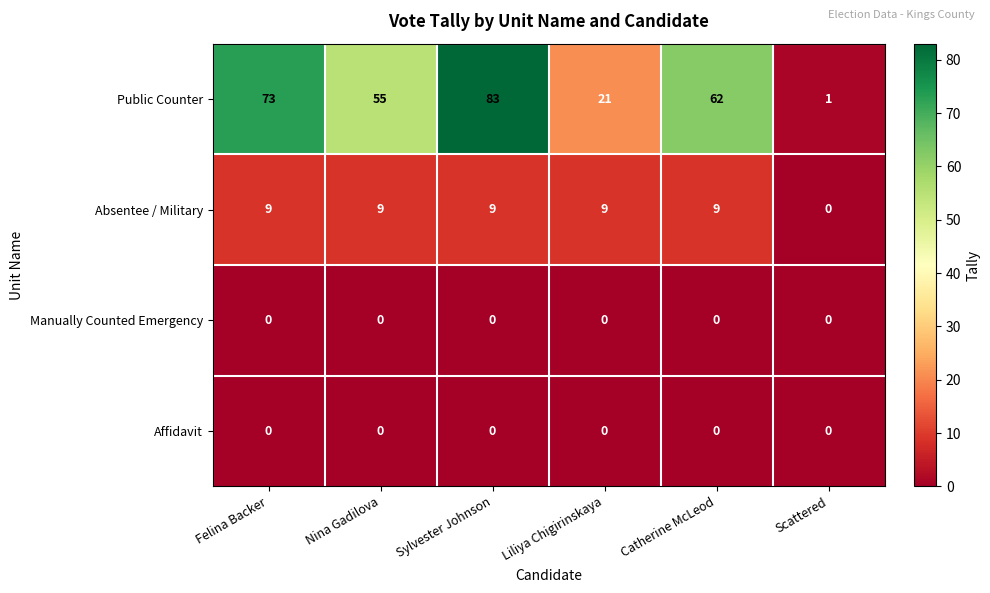

Which series has the widest spread of values?

Public Counter